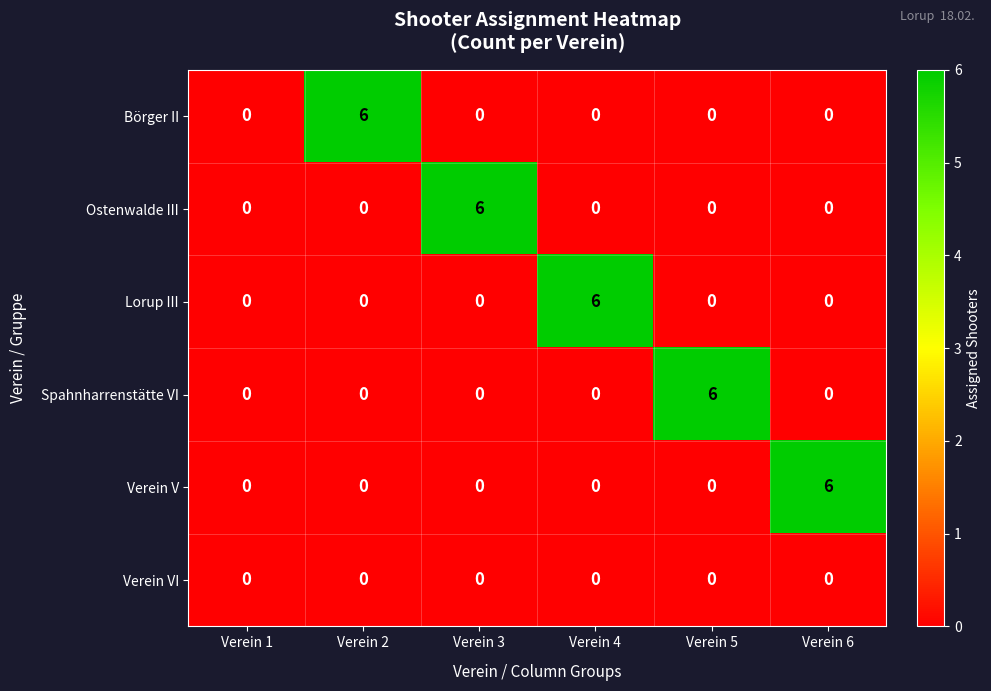

At how many categories does at least one series exceed 1?

5